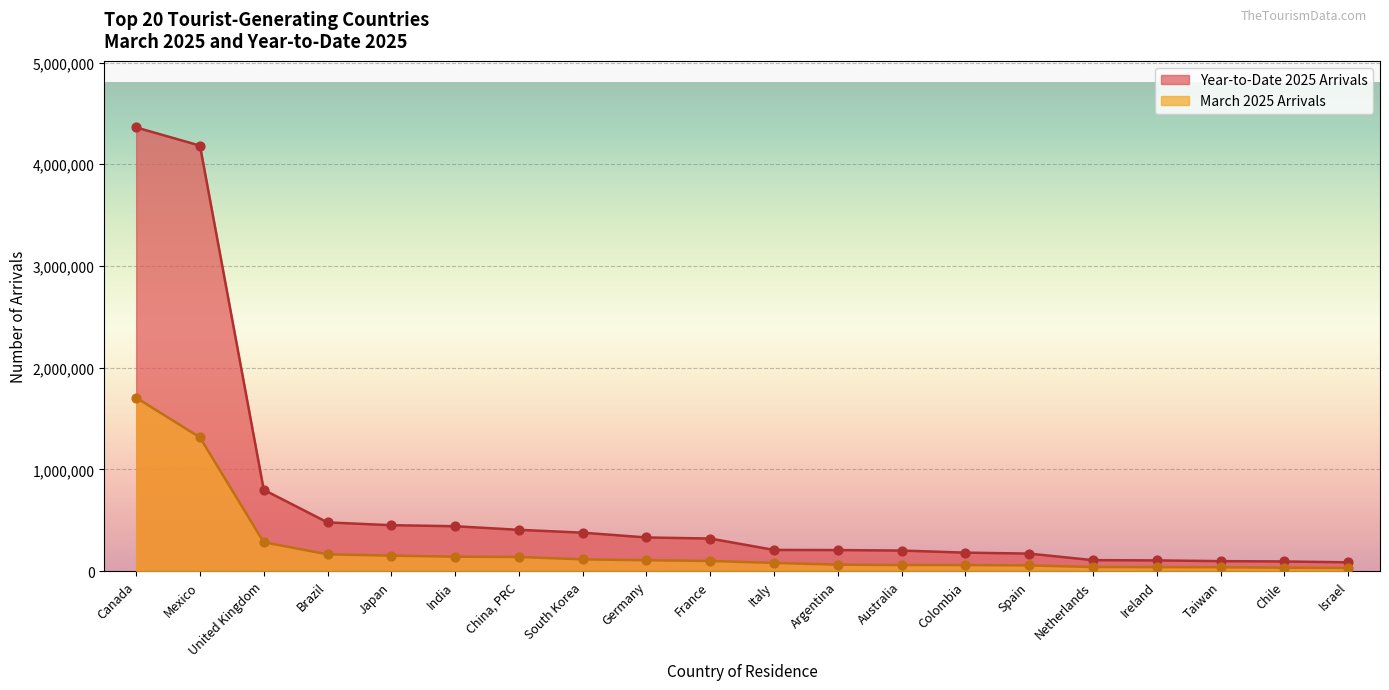

Which series reaches the minimum Y coordinate?

March 2025 Arrivals